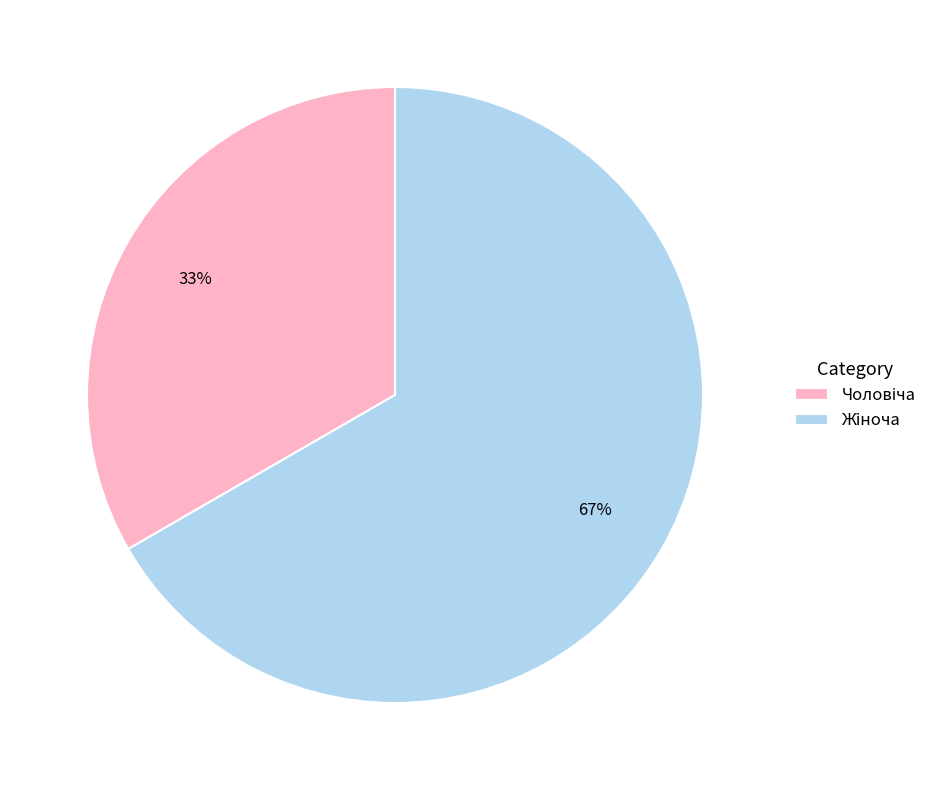

To the nearest percent, what is the average slice percentage?

50%